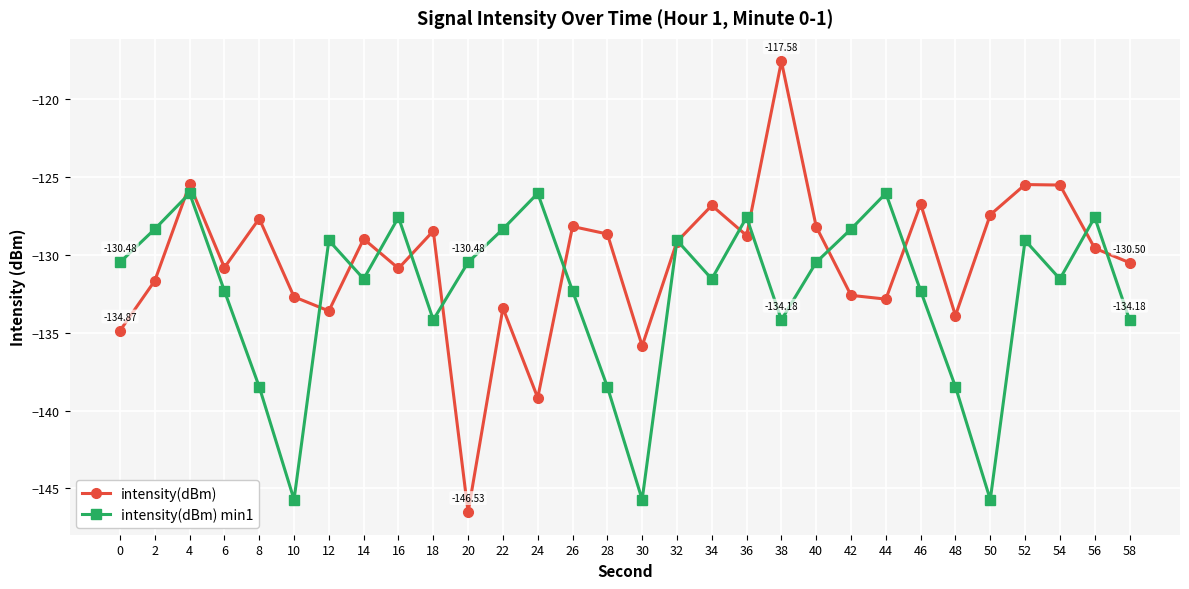

What are all the series names shown in the legend?

intensity(dBm), intensity(dBm) min1